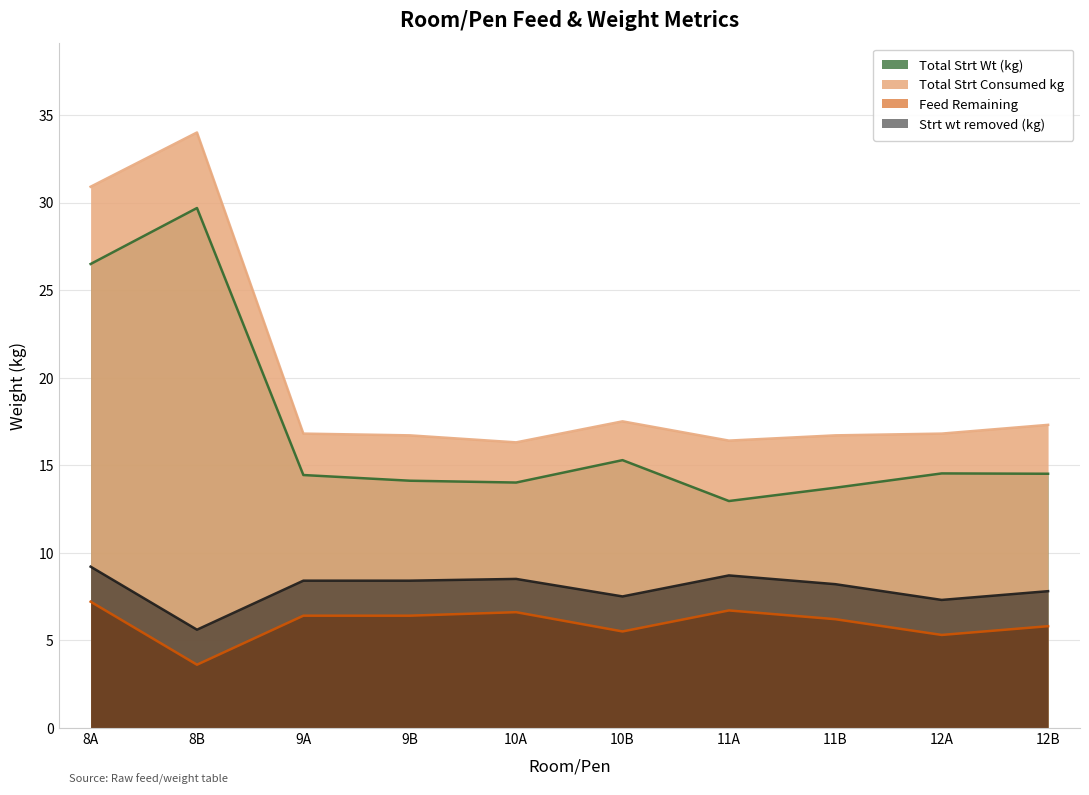

What is the minimum value shown in the chart?

3.6